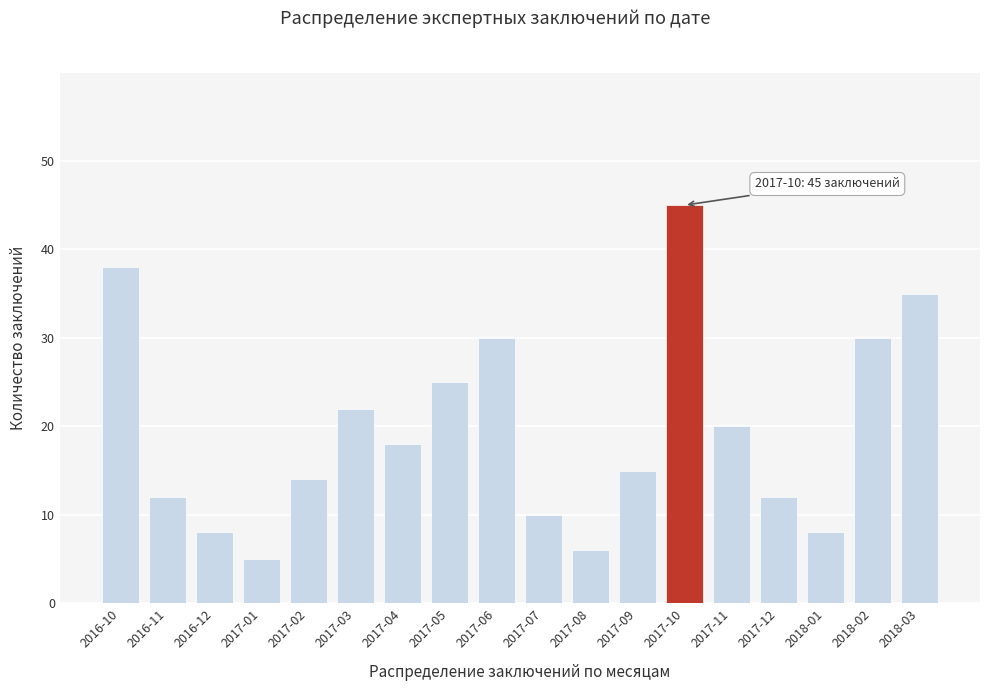

Reading left to right, list all the values displayed in this chart.

38	12	8	5	14	22	18	25	30	10	6	15	45	20	12	8	30	35